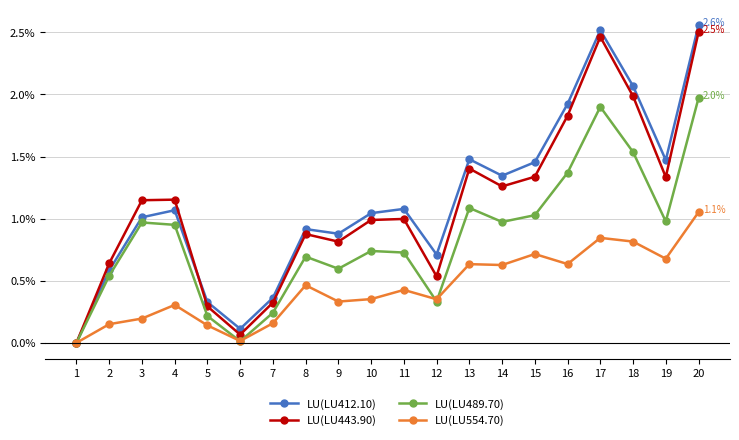

True or false: LU(LU412.10) has more than 2 interior local peaks.

True